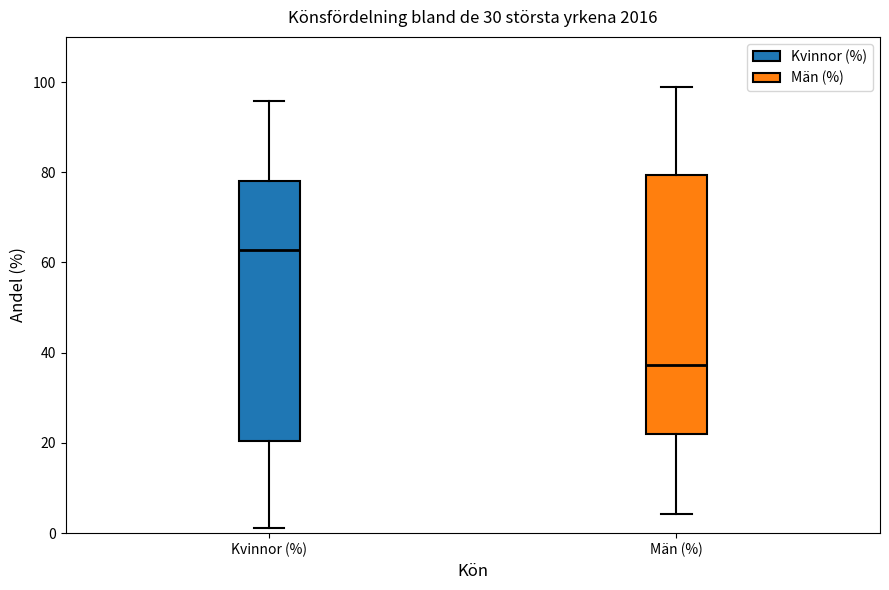

Reading left to right, read every box against the y-axis: the position of its median line, the range the box covers, and the ends of its whiskers. The values are not printed on the chart, so give them approximately, as read against the axis.

Kvinnor (%): median 62, box 20 to 78, whiskers 2 to 96
Män (%): median 38, box 22 to 80, whiskers 4 to 98